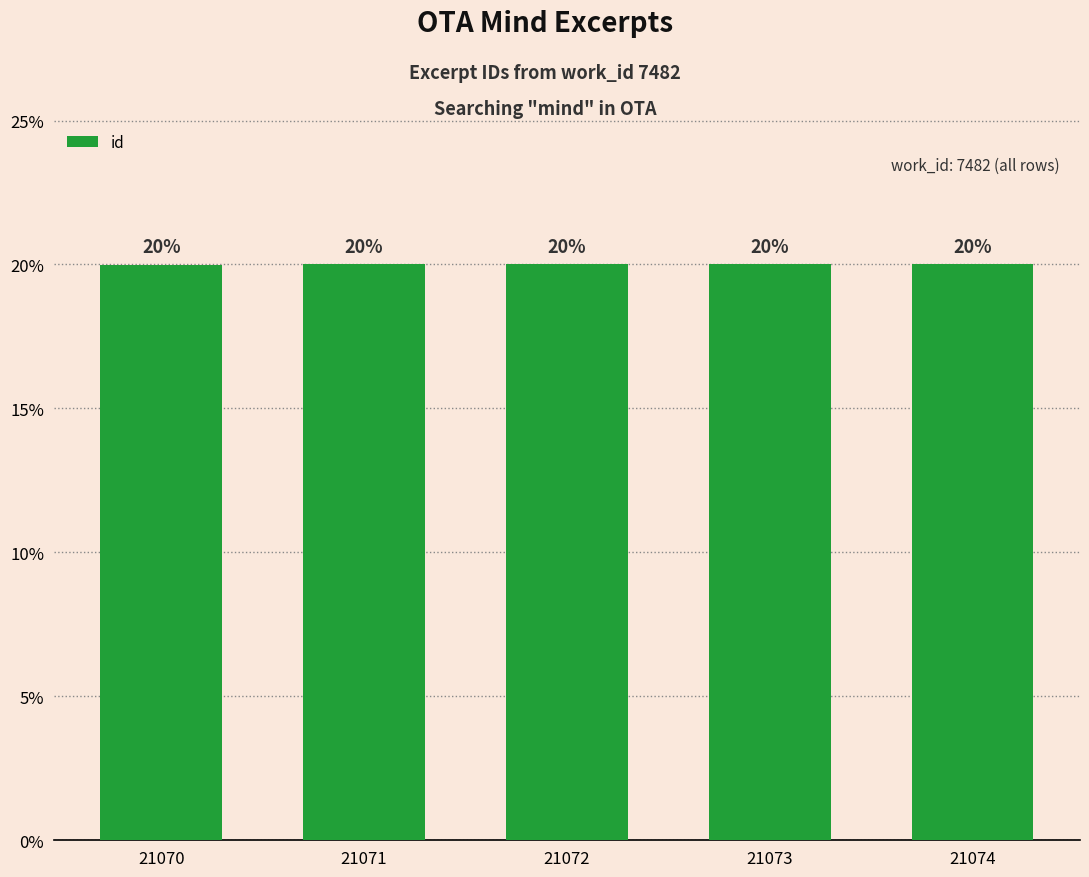

Which label corresponds to the largest value in the chart?

21074